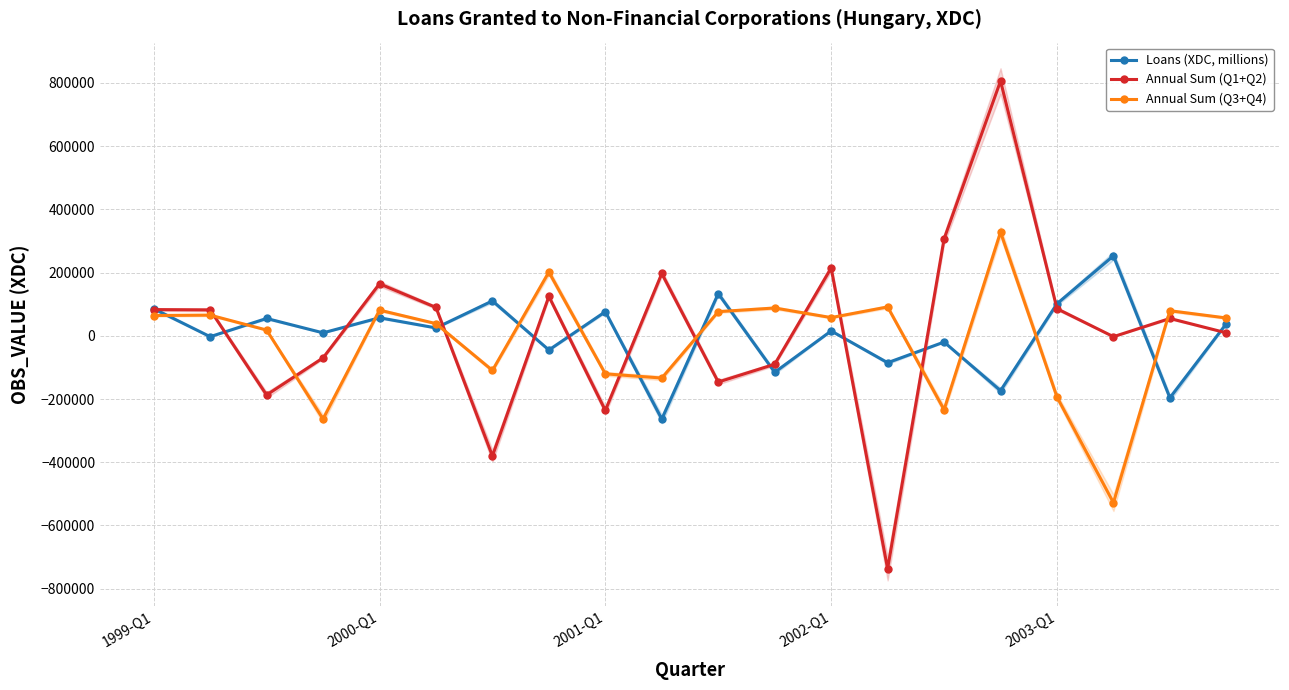

Between 10 and 15, which series saw the biggest shift?

Annual Sum (Q1+Q2)